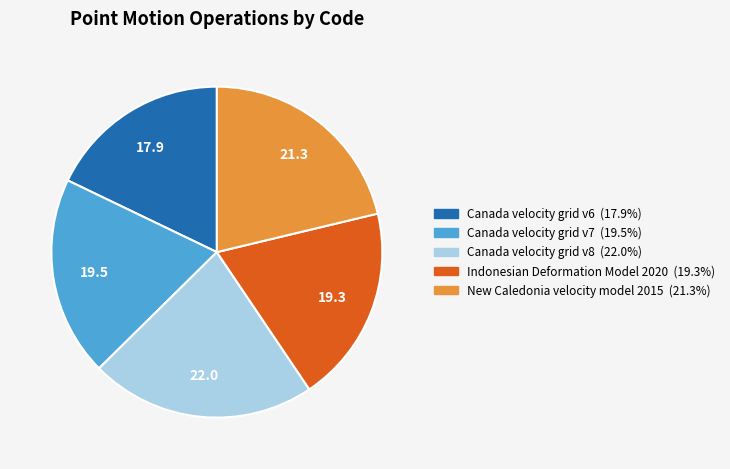

Is there a majority slice in this chart?

No